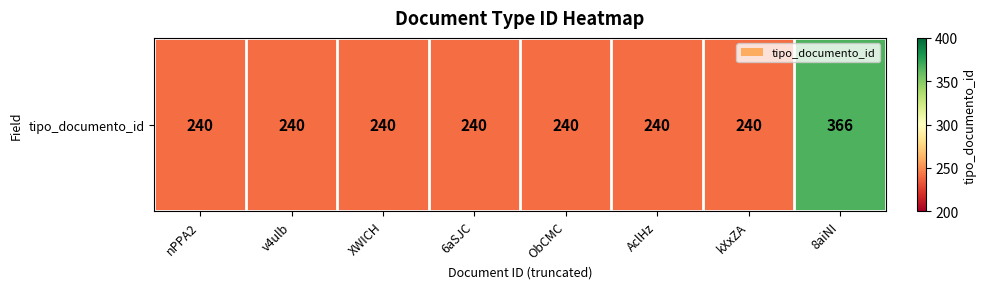

List the labels in order of value, smallest first.

nPPA2, v4ulb, XWICH, 6aSJC, ObCMC, AclHz, kXxZA, 8aiNI